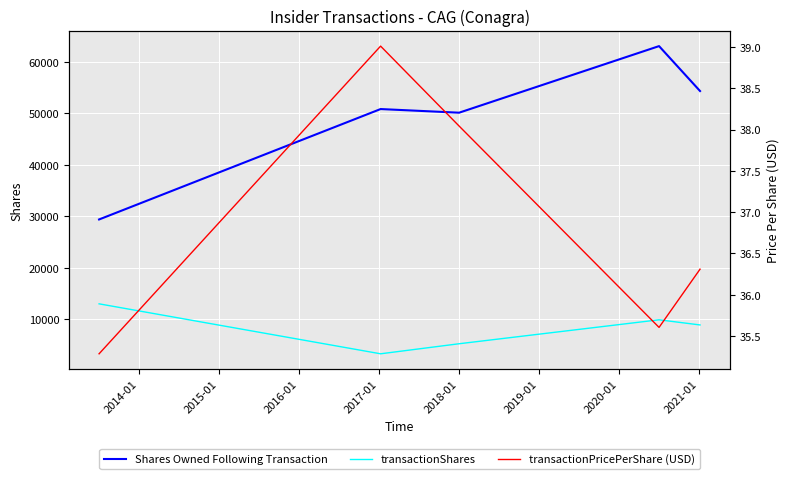

At how many categories does at least one series exceed 8000?

5